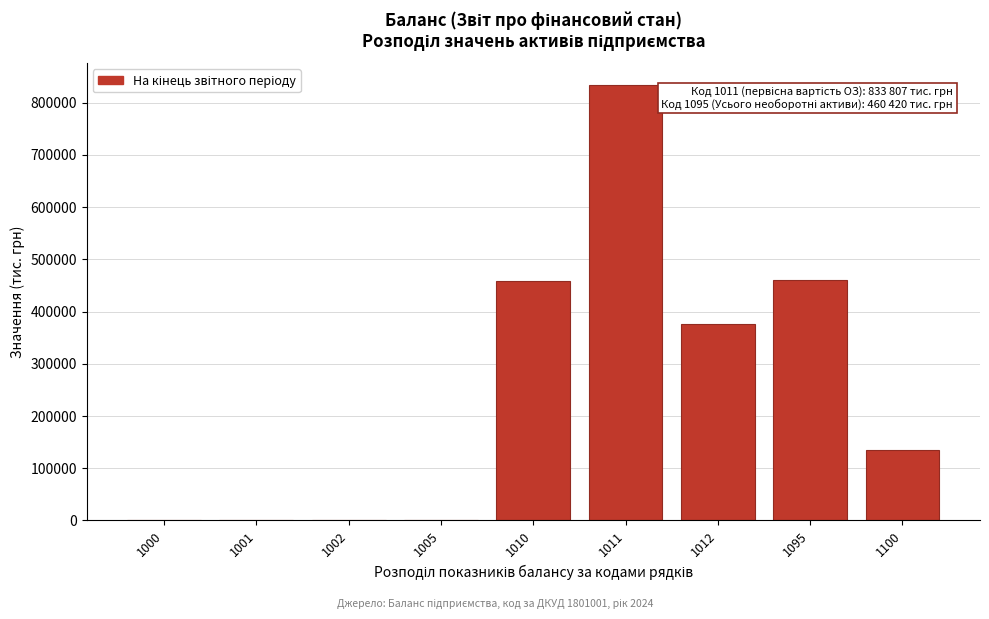

What is the sum of all values?

2266223